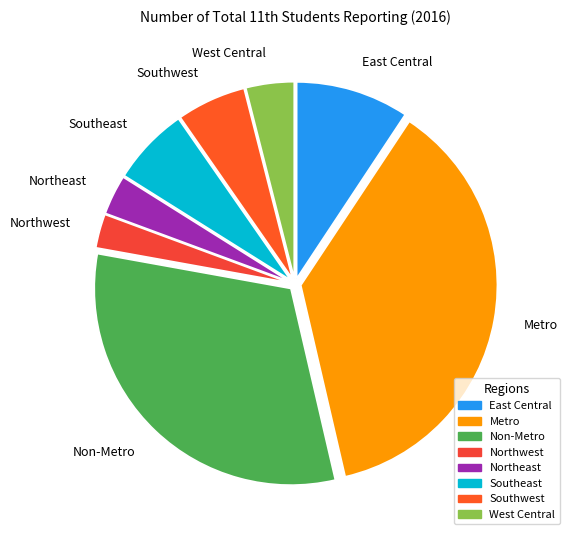

Does Northeast represent more than half of the total?

No